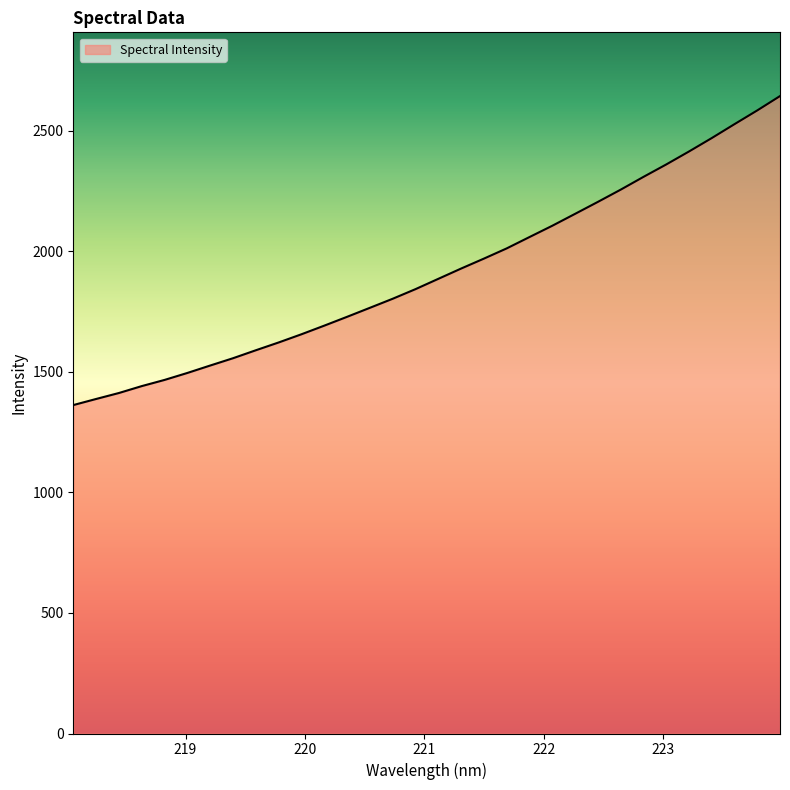

What is the smallest value displayed?

1361.7